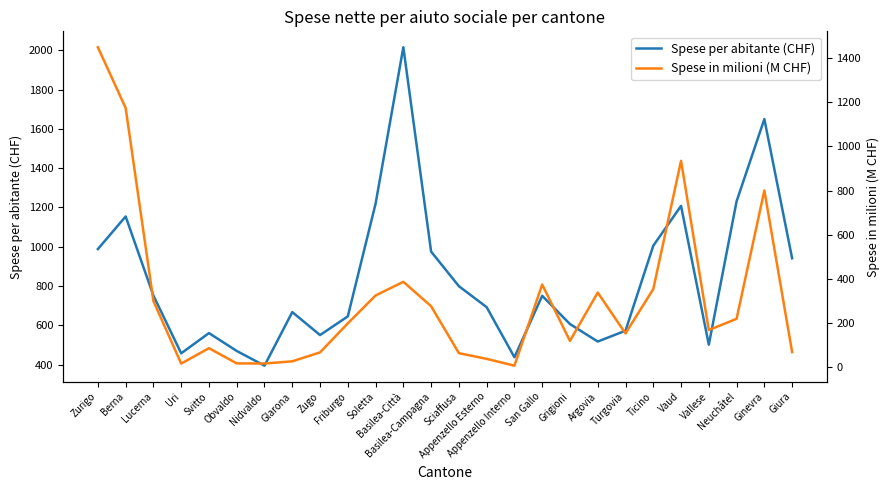

At how many categories does at least one series exceed 518?

20